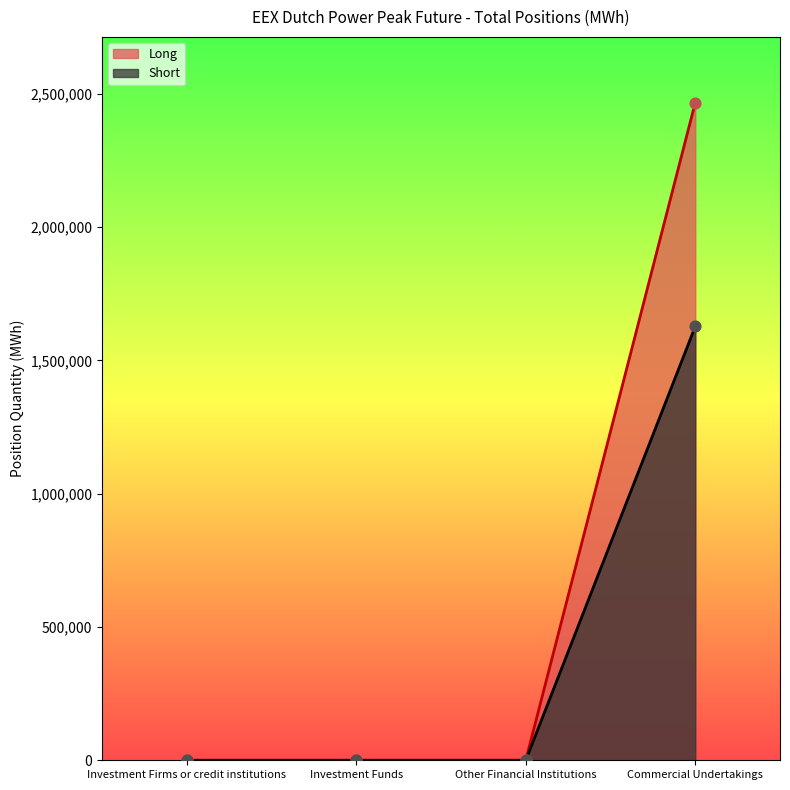

At how many categories does at least one series exceed 96683?

1